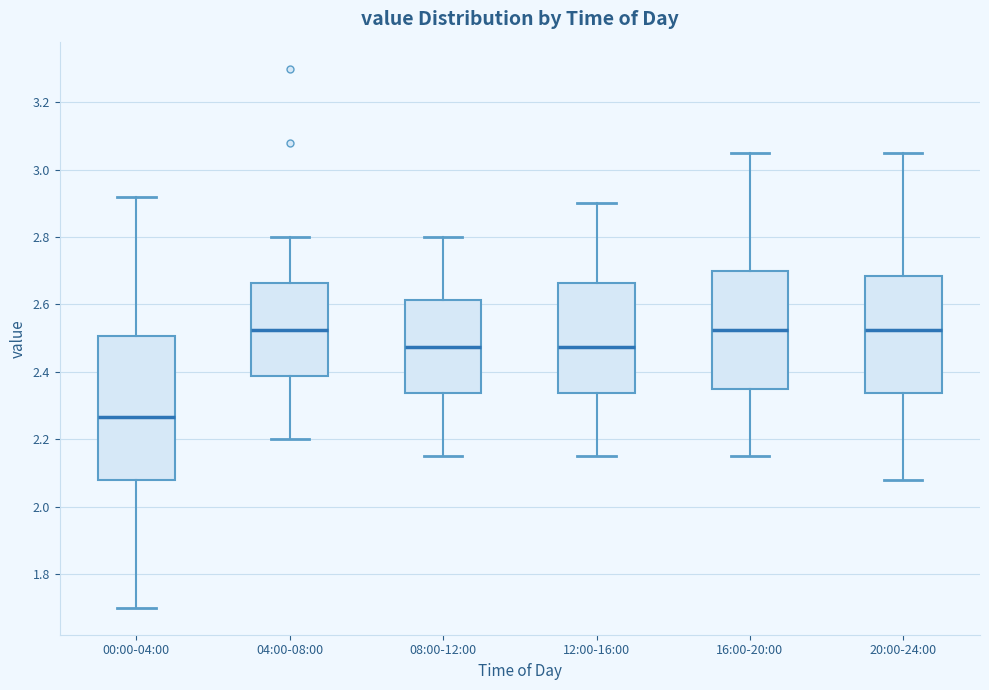

Comparing the boxes themselves (not the whiskers), which one is the tallest?

00:00-04:00